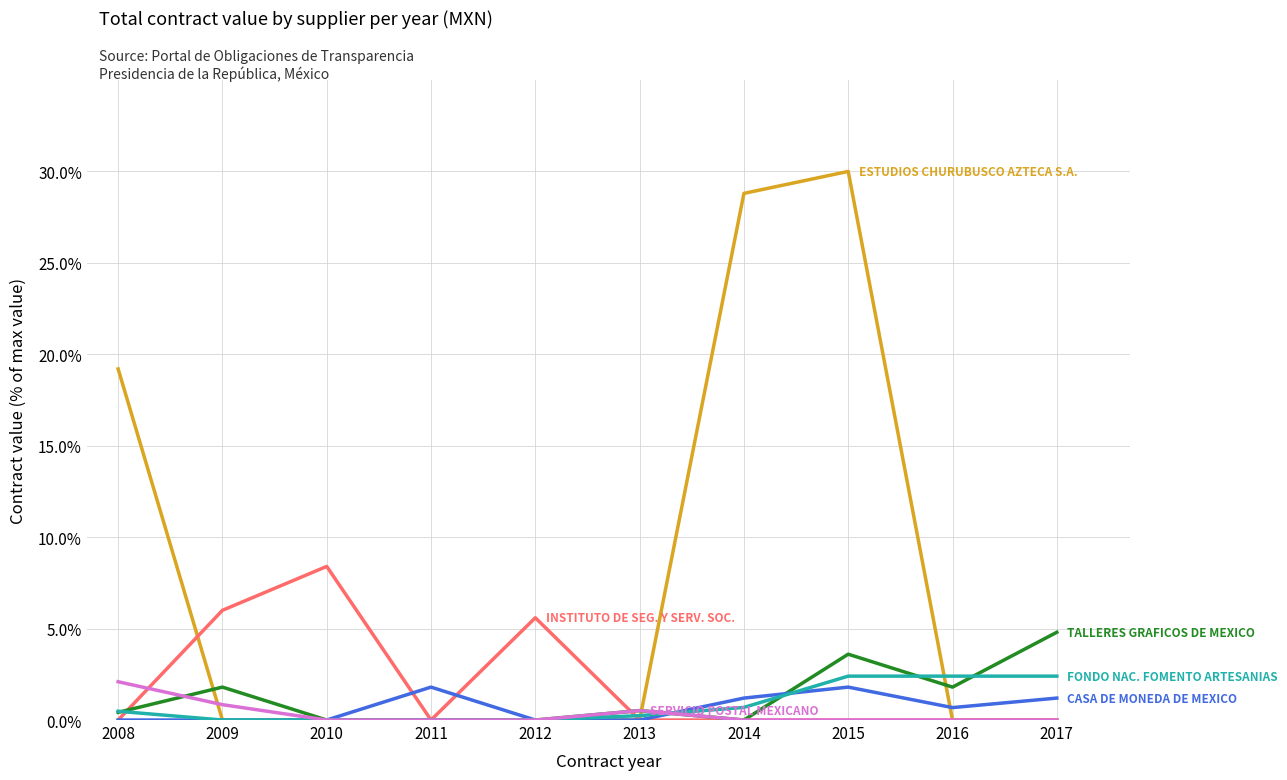

How many lines are shown in the chart?

6